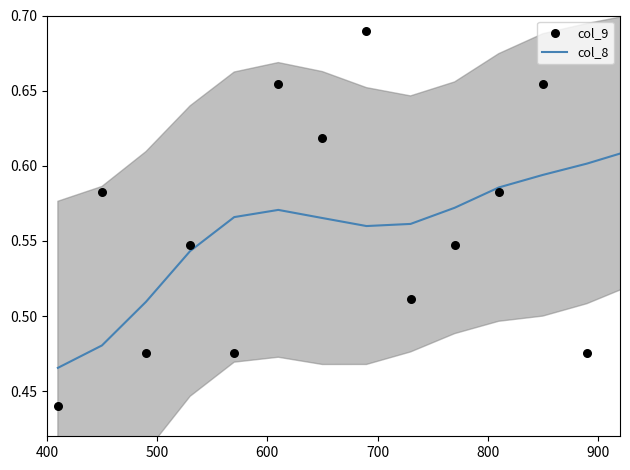

Which series has the largest total across all categories?

col_9